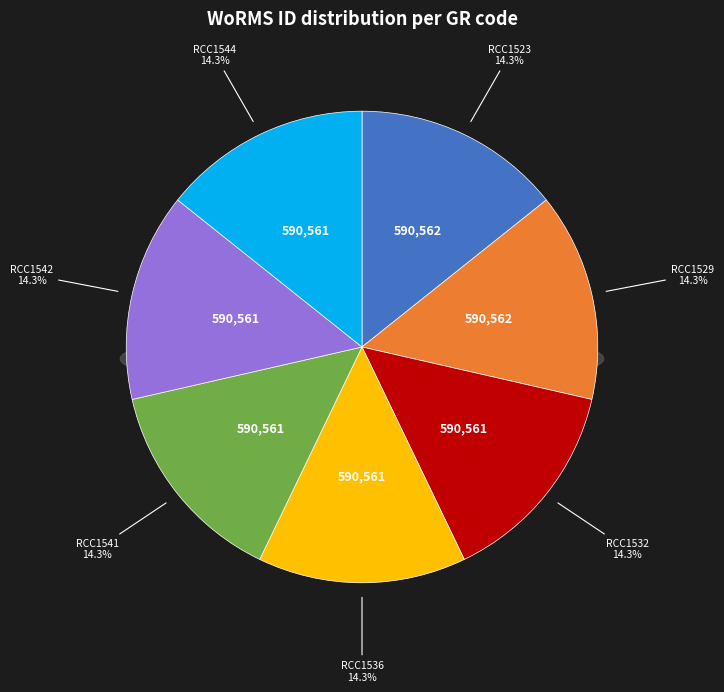

What is the total percentage of RCC1542 and RCC1529?

28.6%